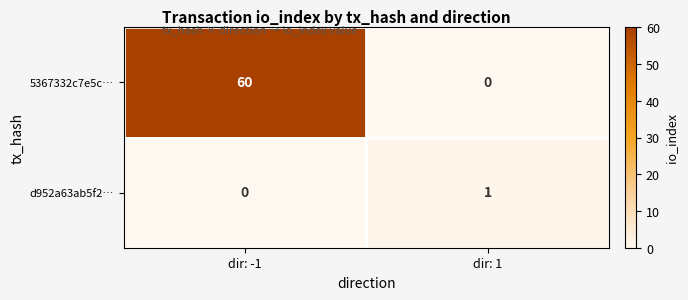

Which series has the largest total across all categories?

5367332c7e5c…